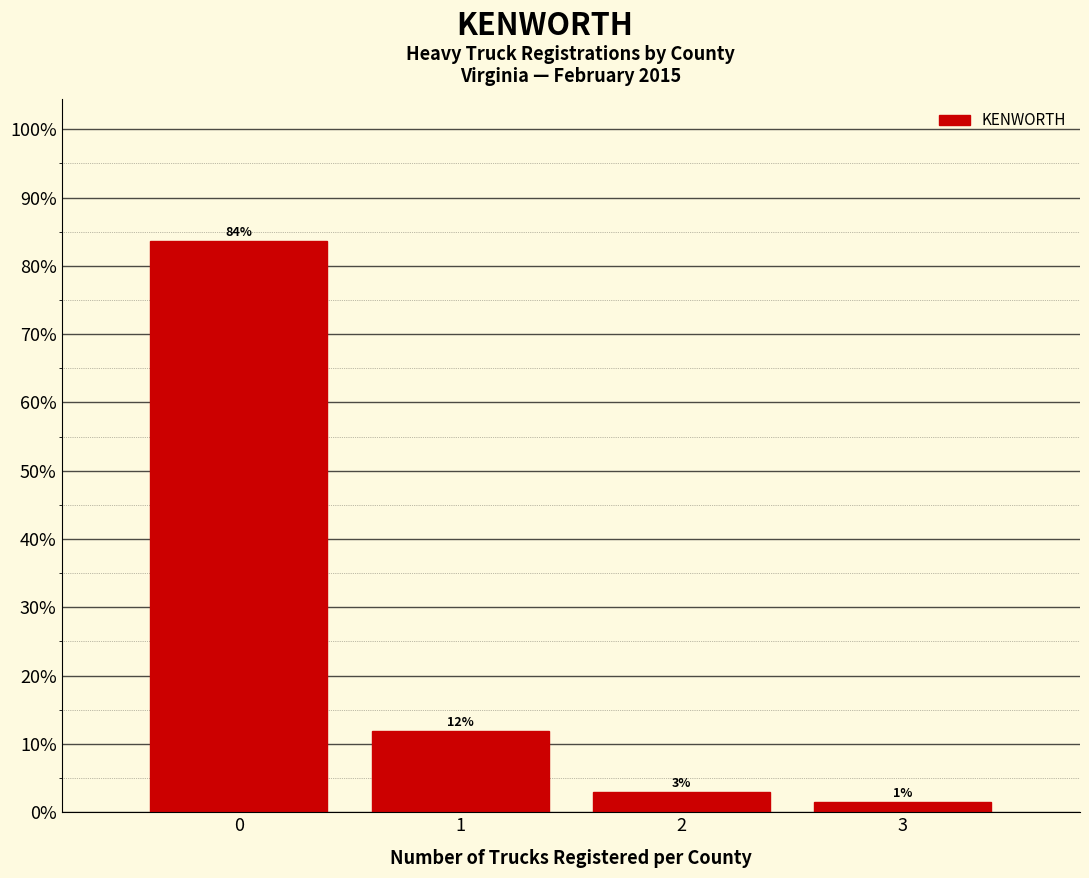

Which range on the x-axis has the tallest bar?

-0.5 to 0.5